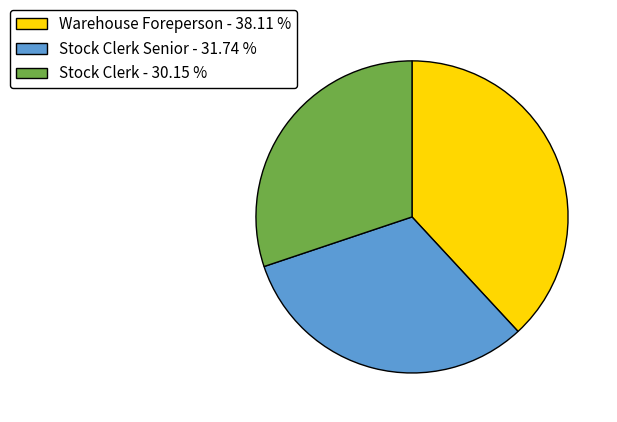

Rank the categories by value from highest to lowest.

Warehouse Foreperson - 38.11 %, Stock Clerk Senior - 31.74 %, Stock Clerk - 30.15 %